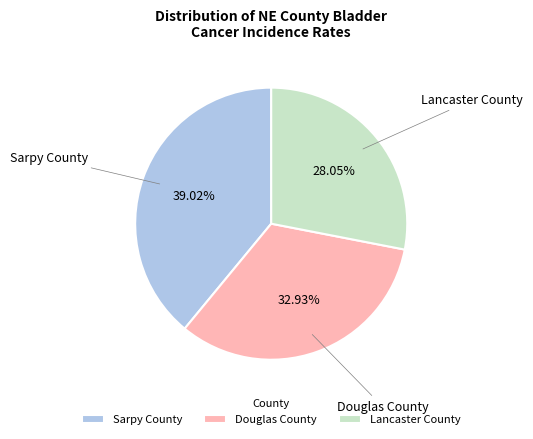

How many segments does this pie chart have?

3